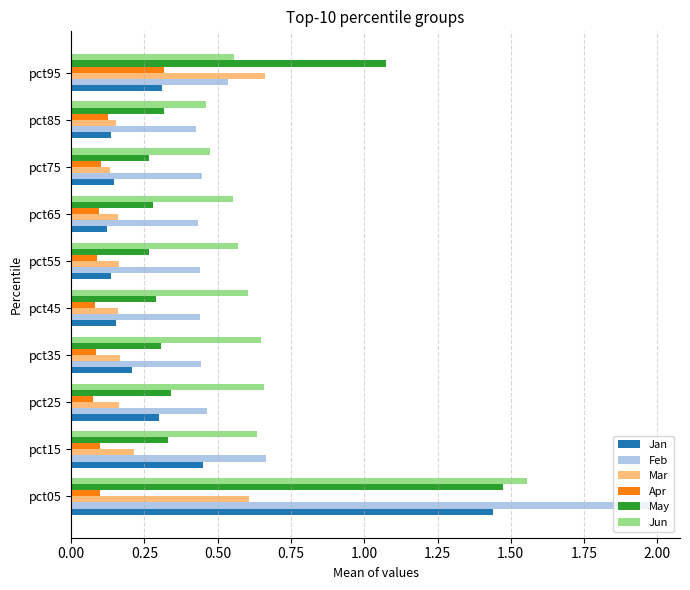

At which label does Mar reach its peak?

pct95